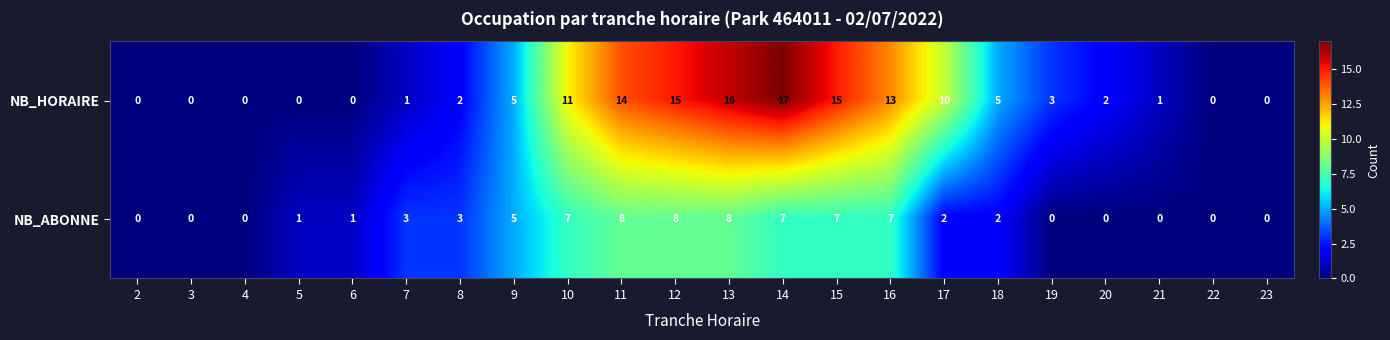

What is the sum of all NB_ABONNE values?

69